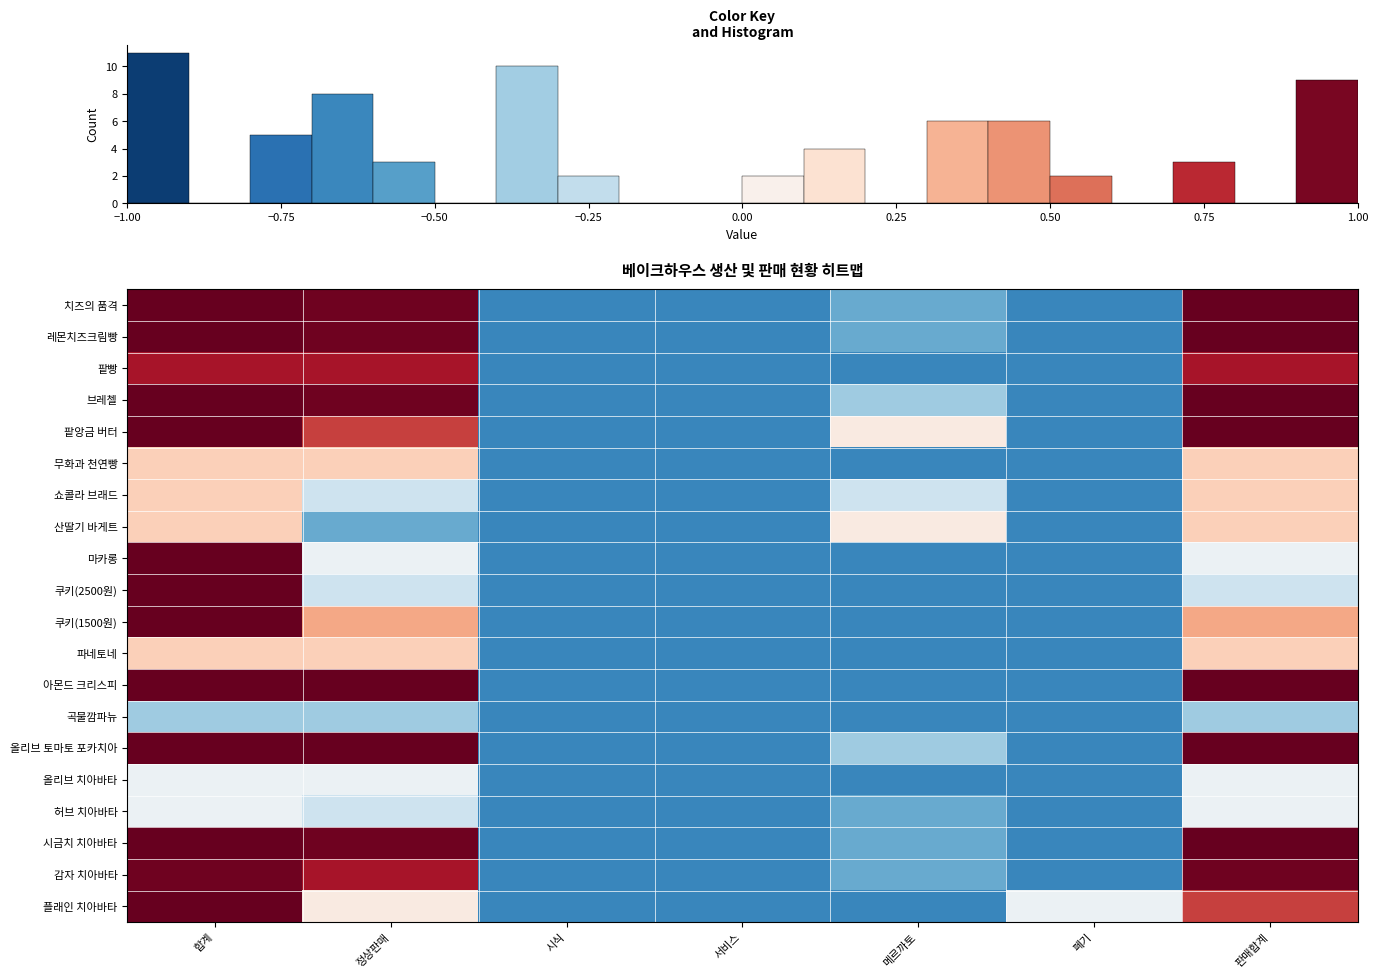

How many data points in row_12 are less than 0?

4